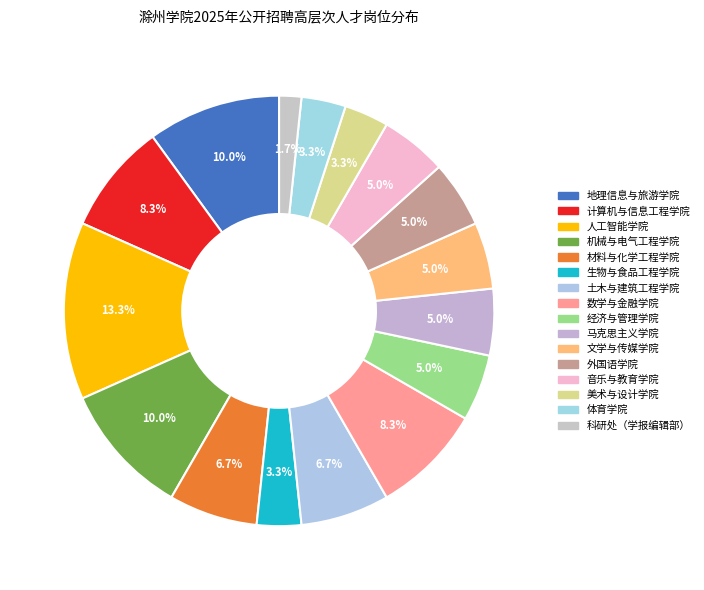

Between 人工智能学院 and 体育学院, which is larger?

人工智能学院